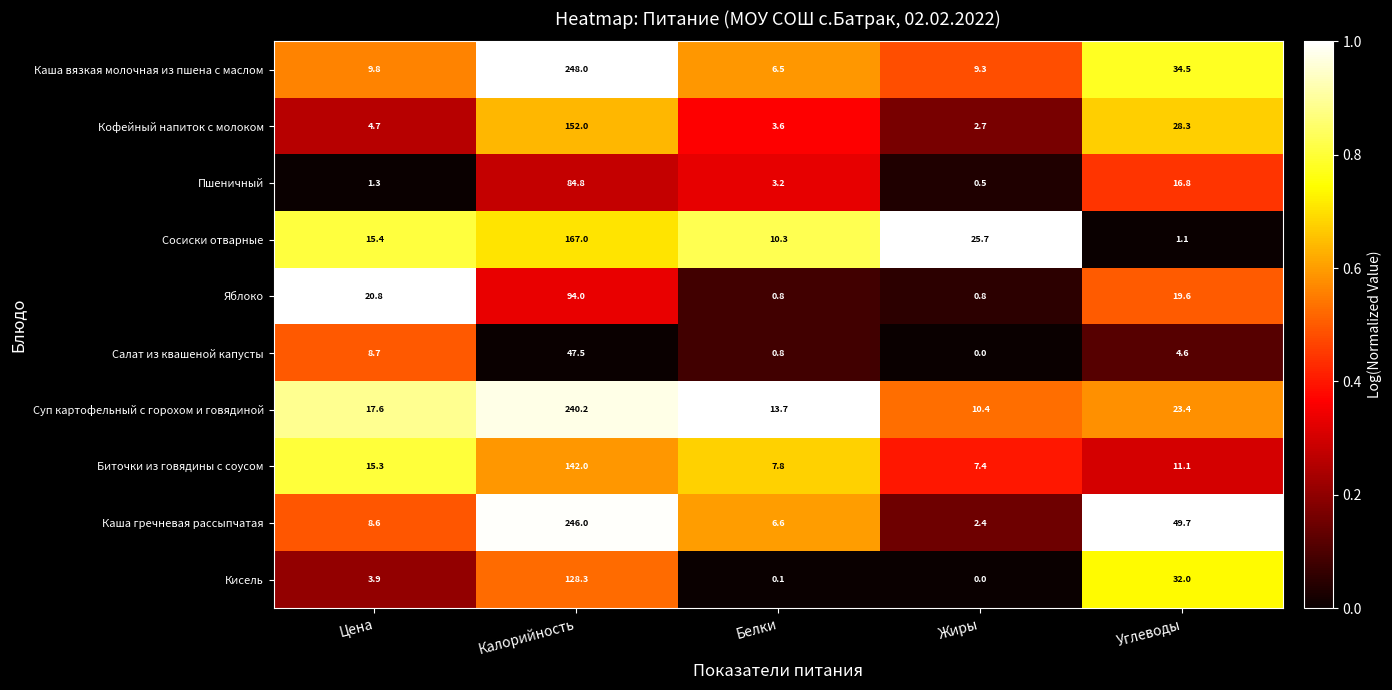

Read the Каша гречневая рассыпчатая value at Жиры.

2.4